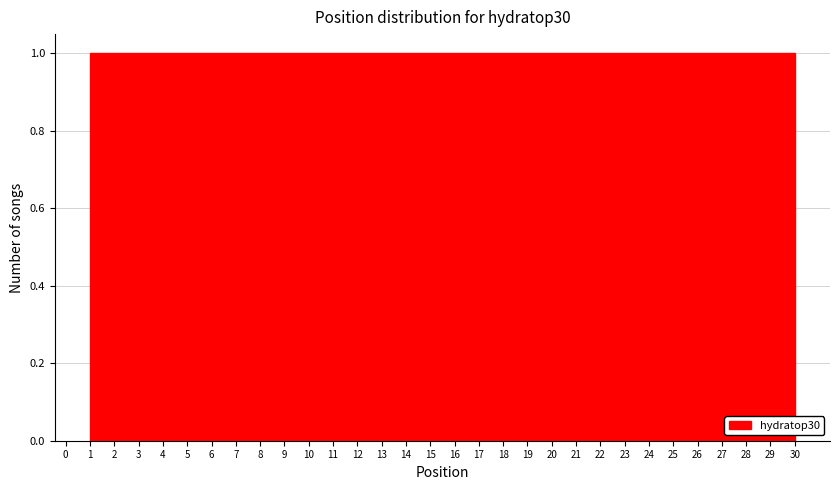

Reading left to right, list every bar in this chart as the range it spans on the x-axis followed by its height. Neither the bar edges nor the heights are printed on the chart, so give them approximately, as read against the axes.

1.0 to 2.0: 1
2.0 to 2.9: 1
2.9 to 3.9: 1
3.9 to 4.9: 1
4.9 to 5.8: 1
5.8 to 6.8: 1
6.8 to 7.8: 1
7.8 to 8.7: 1
8.7 to 9.7: 1
9.7 to 10.7: 1
10.7 to 11.6: 1
11.6 to 12.6: 1
12.6 to 13.6: 1
13.6 to 14.5: 1
14.5 to 15.5: 1
15.5 to 16.5: 1
16.5 to 17.4: 1
17.4 to 18.4: 1
18.4 to 19.4: 1
19.4 to 20.3: 1
20.3 to 21.3: 1
21.3 to 22.3: 1
22.3 to 23.2: 1
23.2 to 24.2: 1
24.2 to 25.2: 1
25.2 to 26.1: 1
26.1 to 27.1: 1
27.1 to 28.1: 1
28.1 to 29.0: 1
29.0 to 30.0: 1